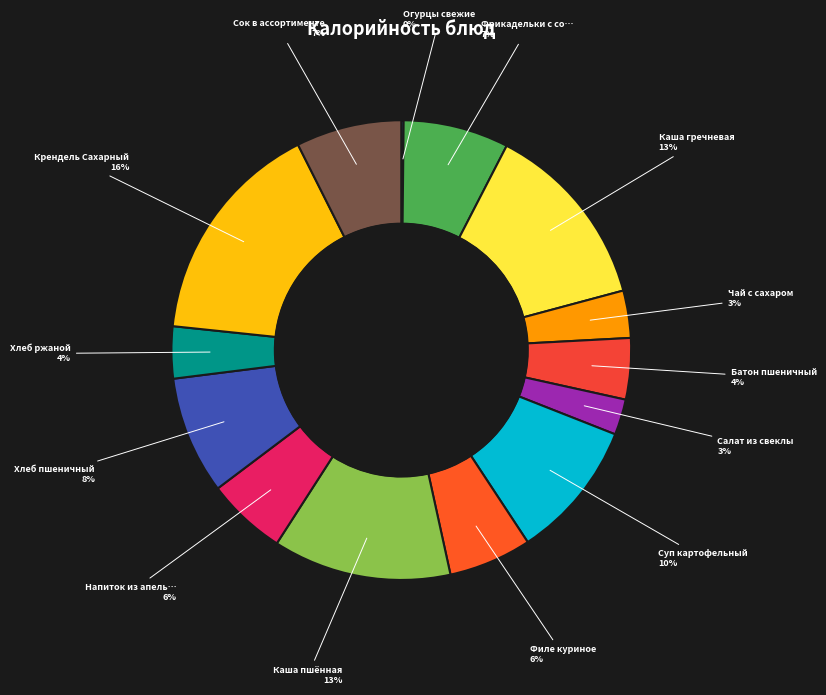

How many slices are in this pie chart?

14